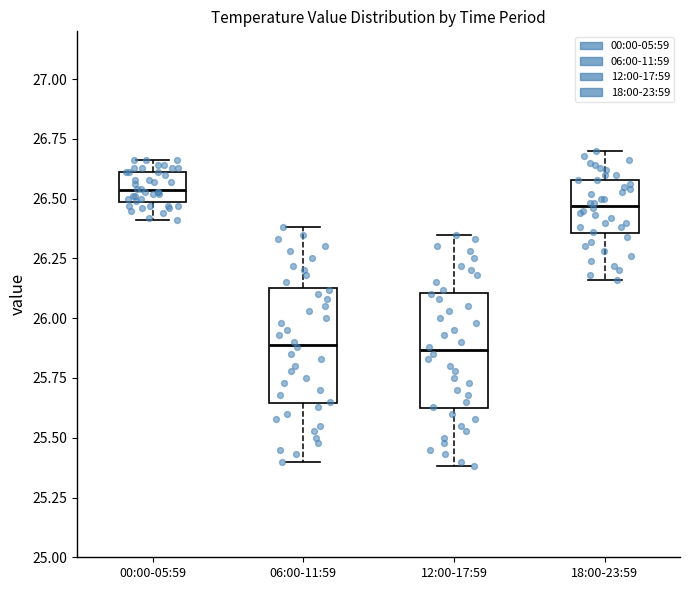

Where does the median line of the box for 06:00-11:59 sit on the y-axis? The values are not printed on the chart, so give them approximately, as read against the axis.

25.90